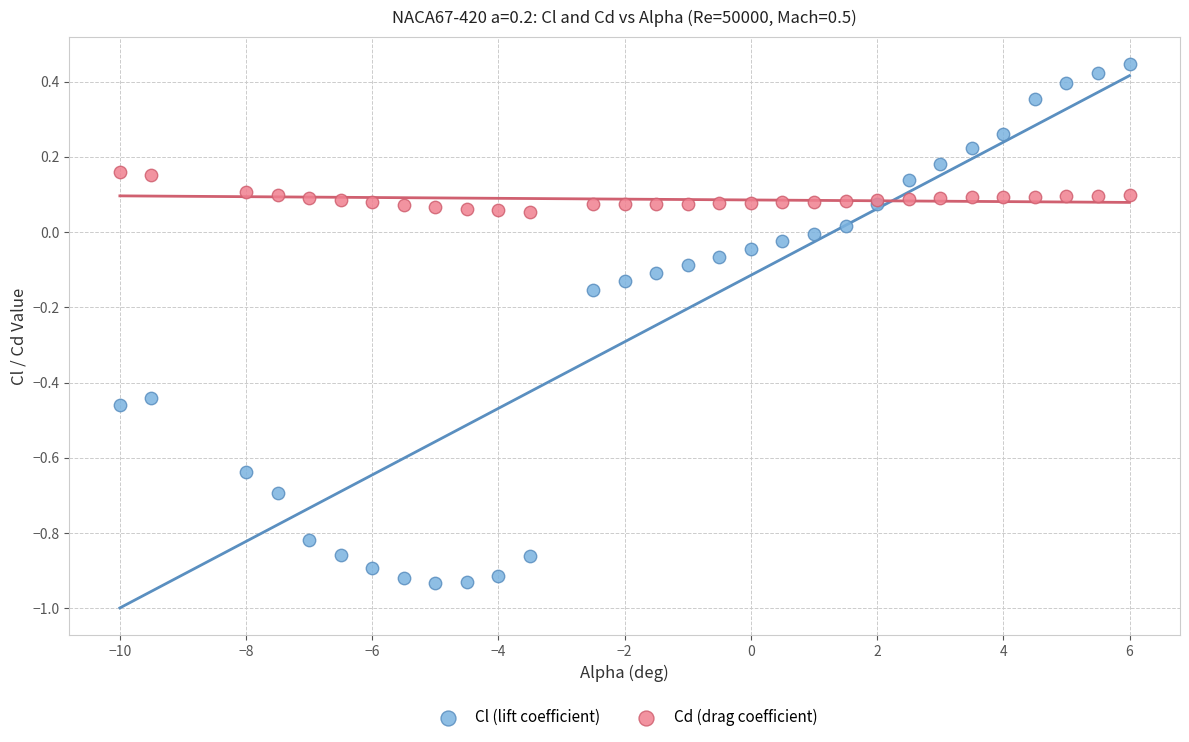

Which series has the widest spread of Y values?

Cl (lift coefficient)